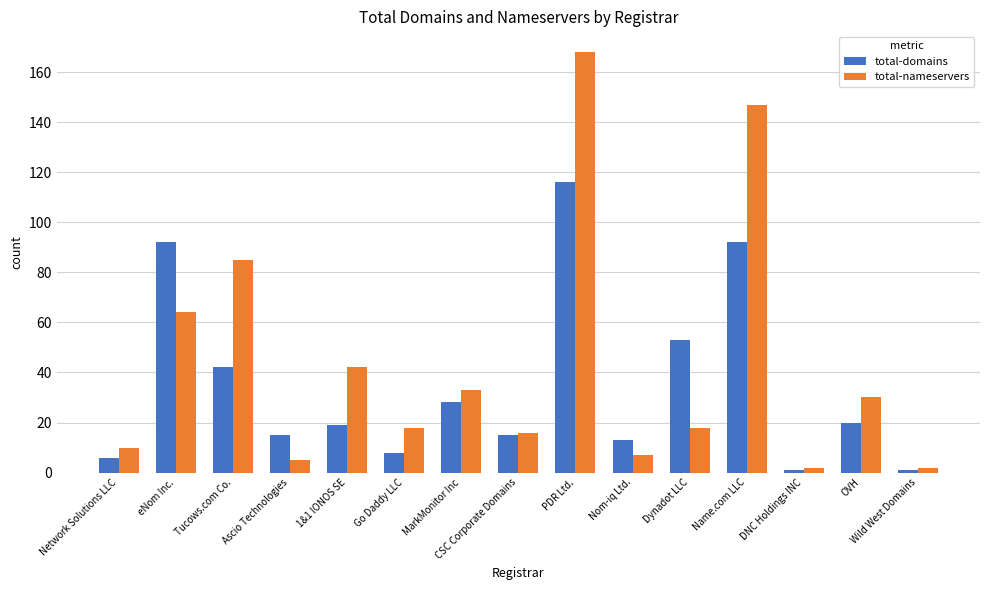

The value of total-nameservers at Wild West Domains is 2. True or false?

True